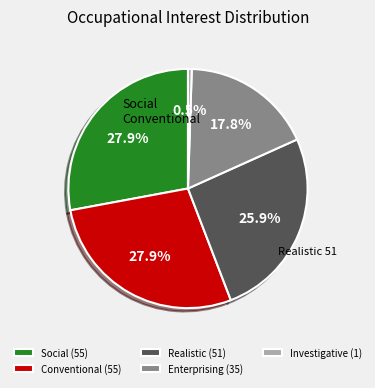

Does Realistic (51) account for over 50% of the chart?

No